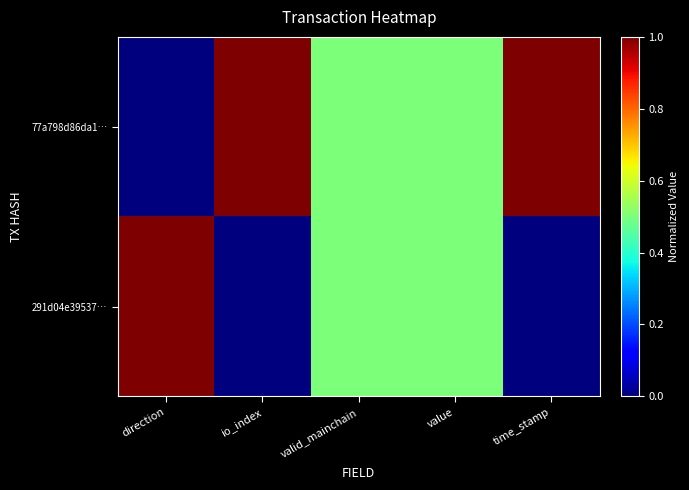

Count the number of data series in this chart.

2